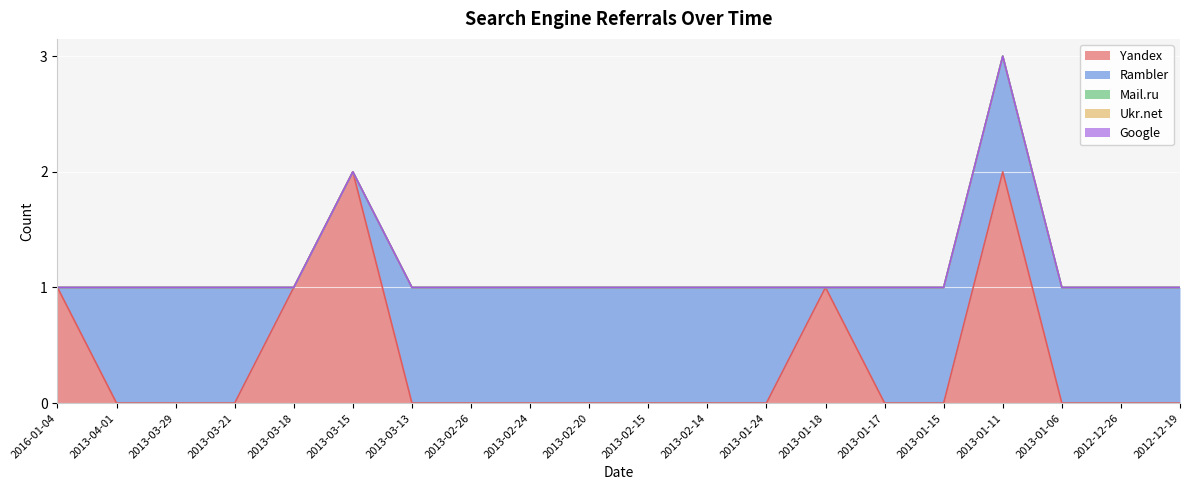

At how many categories does at least one series exceed 1?

2